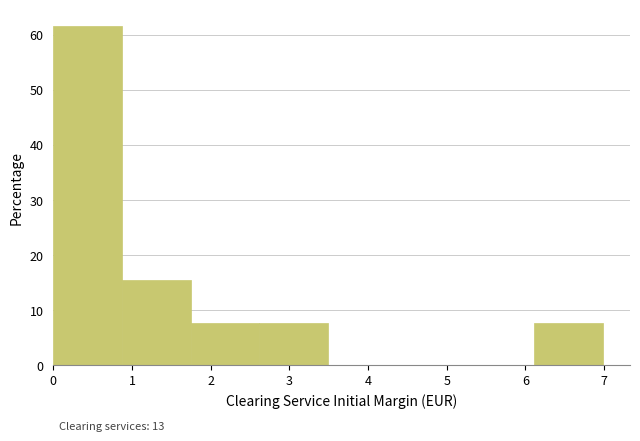

Which range on the x-axis has the tallest bar?

0.0 to 0.9